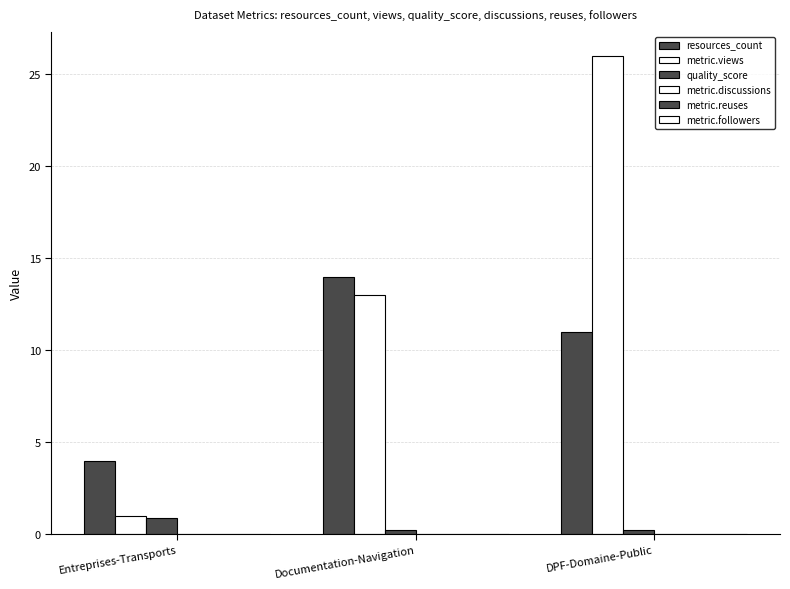

Which series changed the most between Entreprises-Transports and DPF-Domaine-Public?

metric.views